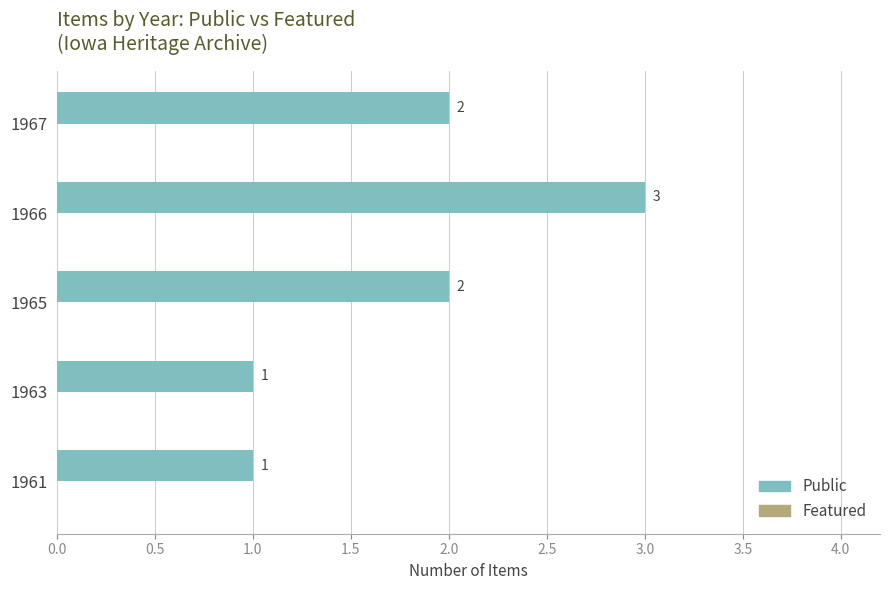

Reading bottom to top, extract all data points from this chart.

1	1	2	3	2